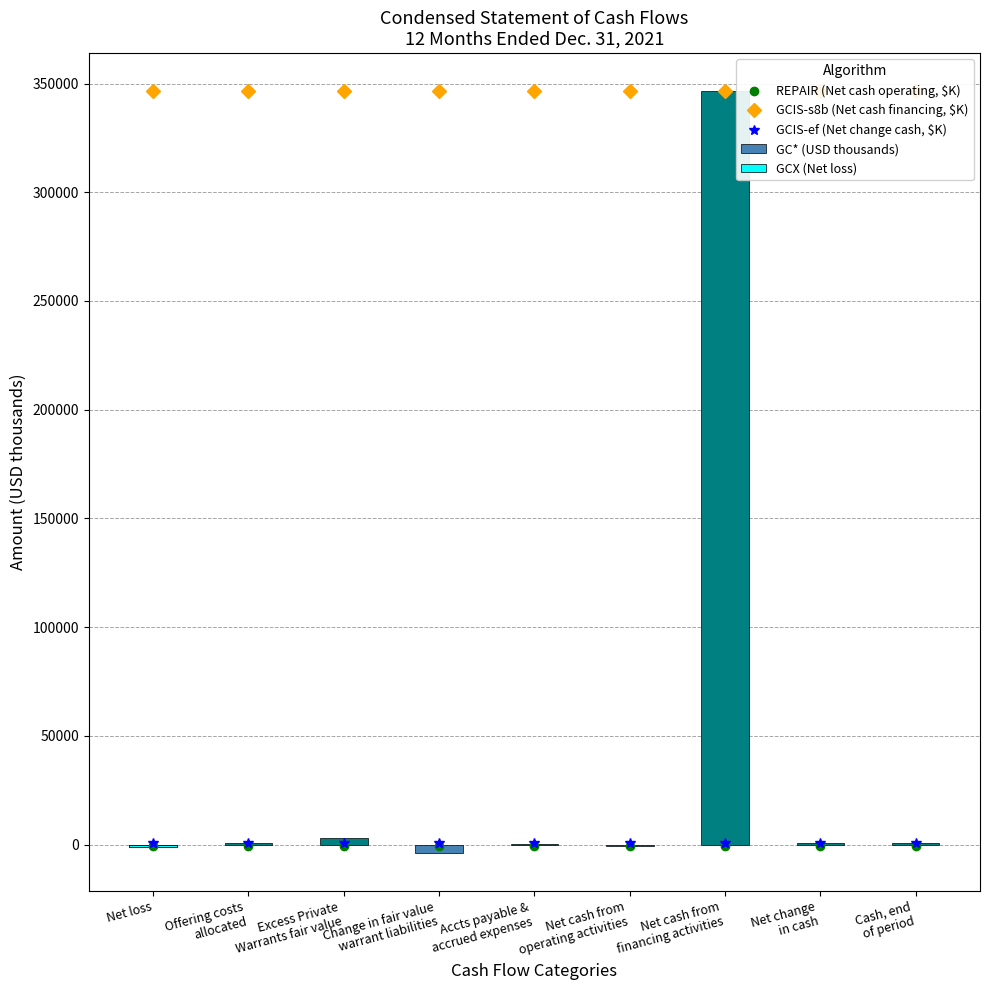

How many groups of bars are there?

9